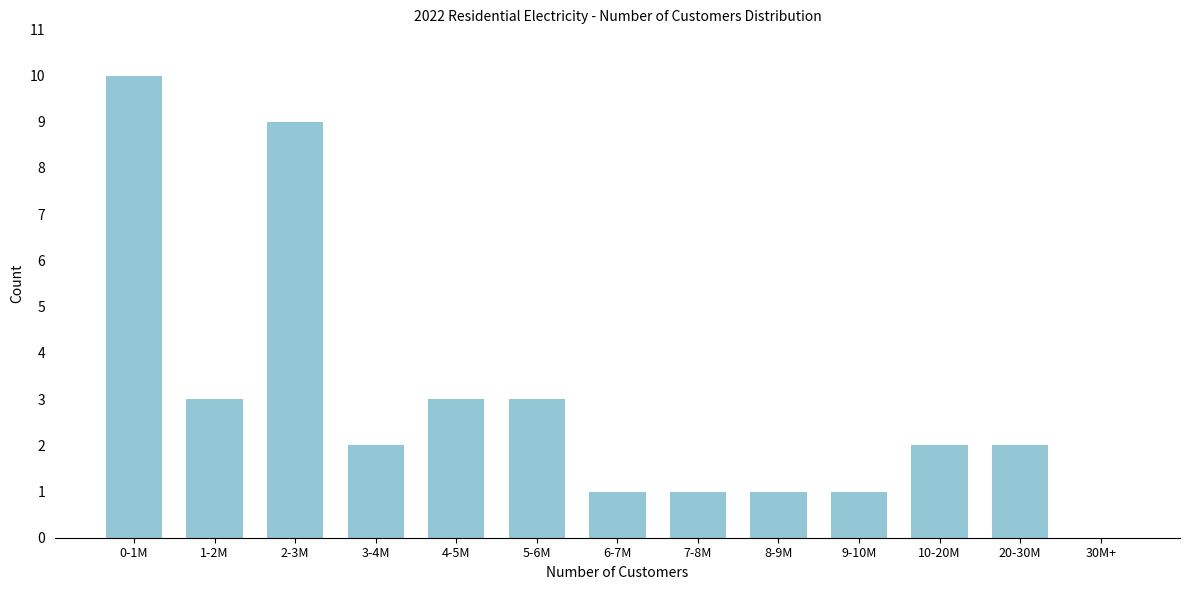

Reading left to right, what are all the values shown in this chart?

0-1M=10	1-2M=3	2-3M=9	3-4M=2	4-5M=3	5-6M=3	6-7M=1	7-8M=1	8-9M=1	9-10M=1	10-20M=2	20-30M=2	30M+=0